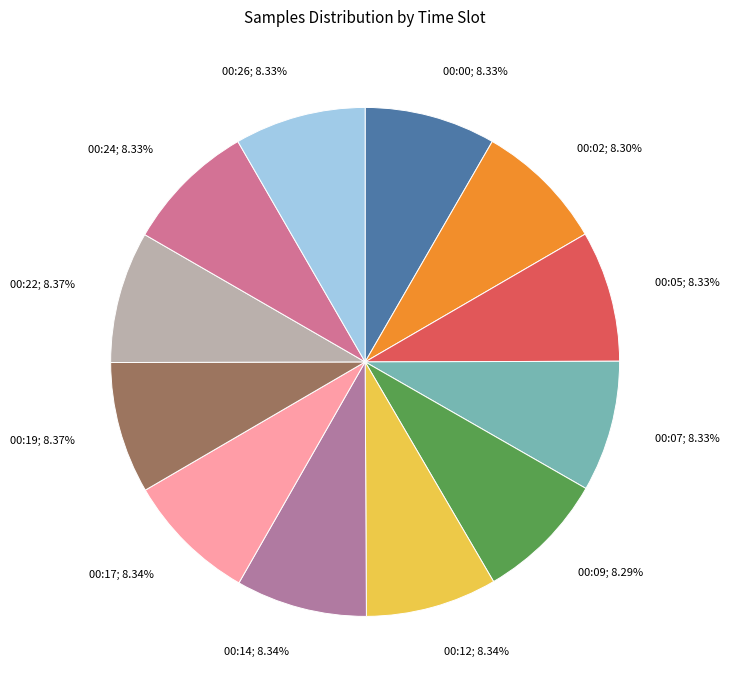

How many segments does this pie chart have?

12